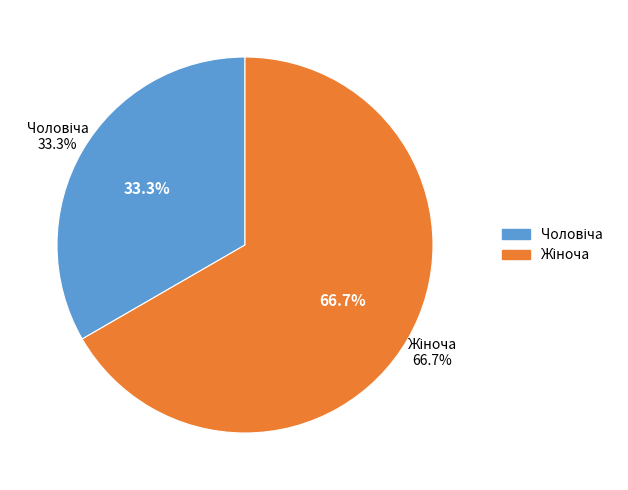

Which slice is the smallest?

Чоловіча